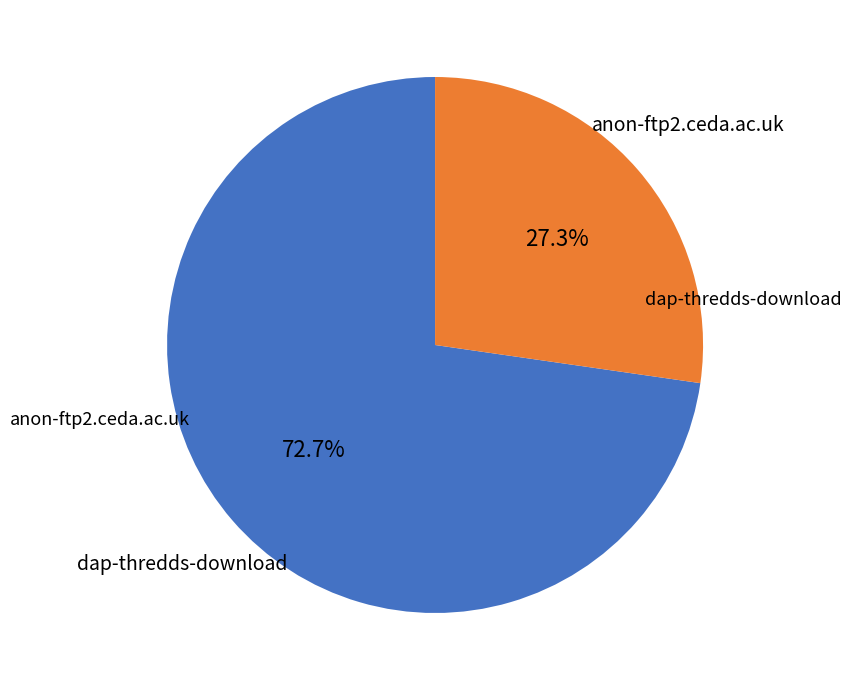

Is there a majority slice in this chart?

Yes